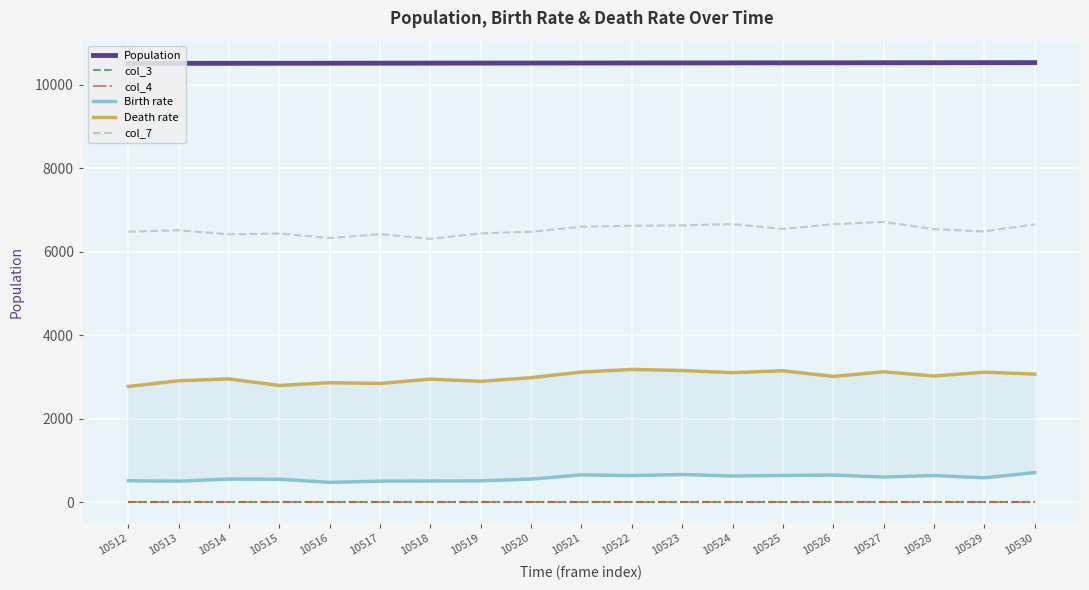

What is the difference between the Death rate values at 10522 and 10519?

284